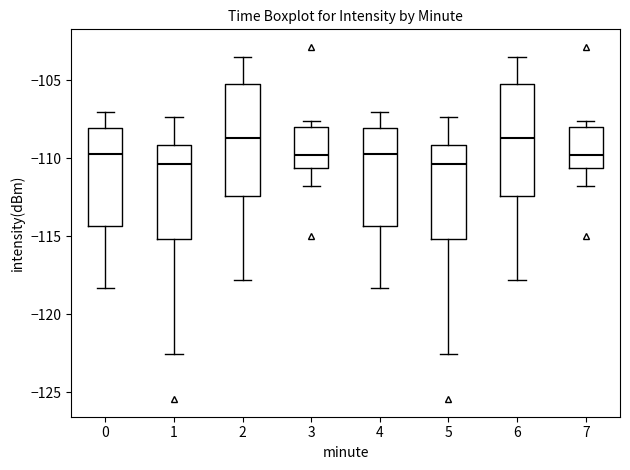

Reading left to right, read every box against the y-axis: the position of its median line, the range the box covers, and the ends of its whiskers. The values are not printed on the chart, so give them approximately, as read against the axis.

0: median -109.5, box -114.5 to -108.0, whiskers -118.5 to -107.0
1: median -110.5, box -115.0 to -109.0, whiskers -122.5 to -107.5
2: median -108.5, box -112.5 to -105.0, whiskers -118.0 to -103.5
3: median -110.0, box -110.5 to -108.0, whiskers -112.0 to -107.5
4: median -109.5, box -114.5 to -108.0, whiskers -118.5 to -107.0
5: median -110.5, box -115.0 to -109.0, whiskers -122.5 to -107.5
6: median -108.5, box -112.5 to -105.0, whiskers -118.0 to -103.5
7: median -110.0, box -110.5 to -108.0, whiskers -112.0 to -107.5